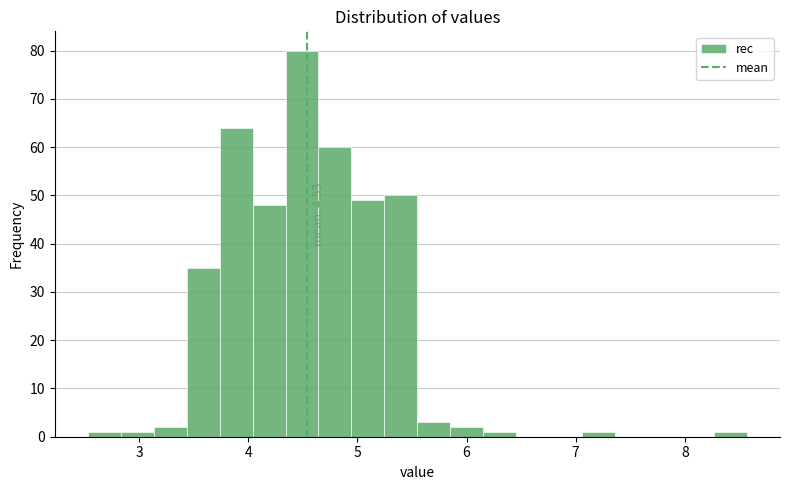

Around what value on the x-axis is the tallest bar? Give the approximate position of its centre, as read against the axis.

4.5